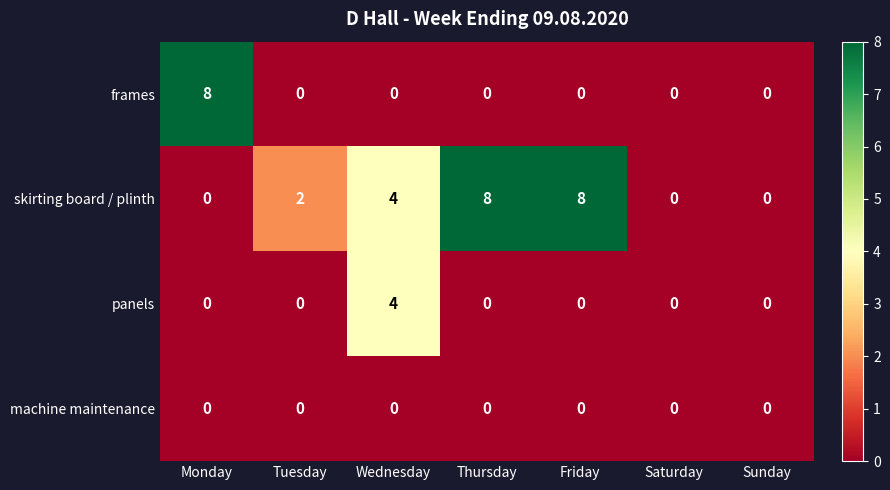

Reading left to right, what are all the values shown in this chart?

frames: Monday=8	Tuesday=0	Wednesday=0	Thursday=0	Friday=0	Saturday=0	Sunday=0
skirting board / plinth: Monday=0	Tuesday=2	Wednesday=4	Thursday=8	Friday=8	Saturday=0	Sunday=0
panels: Monday=0	Tuesday=0	Wednesday=4	Thursday=0	Friday=0	Saturday=0	Sunday=0
machine maintenance: Monday=0	Tuesday=0	Wednesday=0	Thursday=0	Friday=0	Saturday=0	Sunday=0